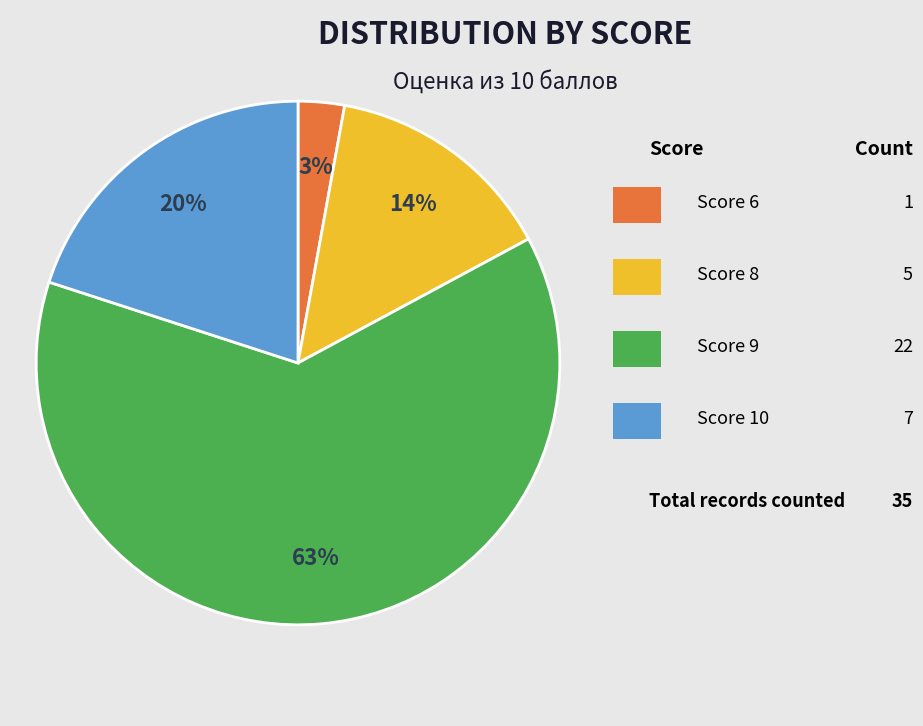

To the nearest percent, what is the average slice percentage?

25%